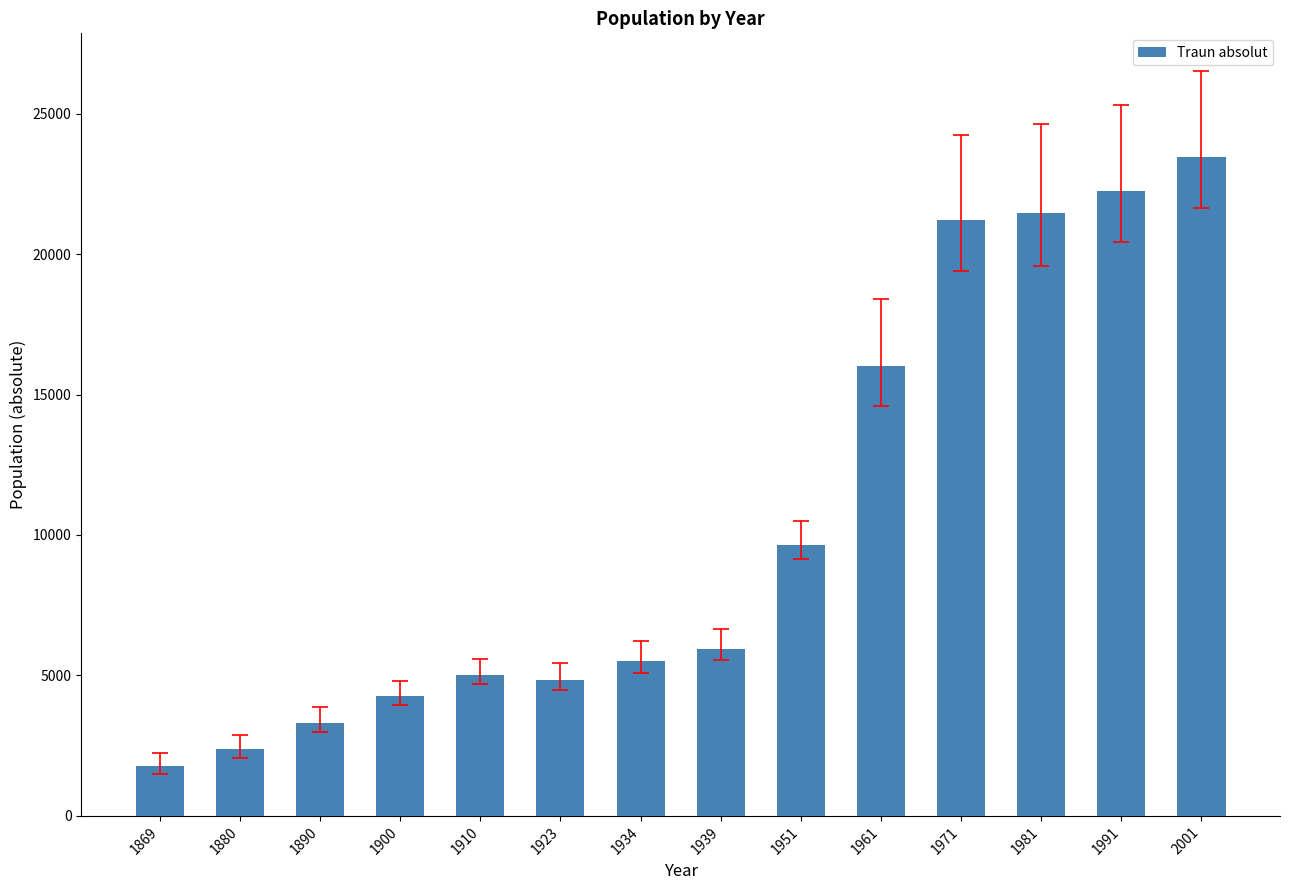

How many values are below 5958?

7